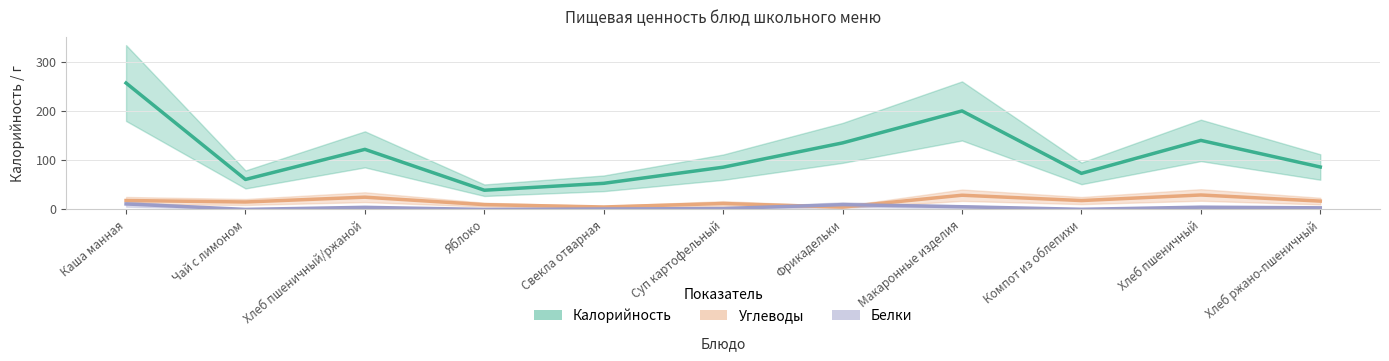

At which label does Углеводы reach its minimum?

Фрикадельки